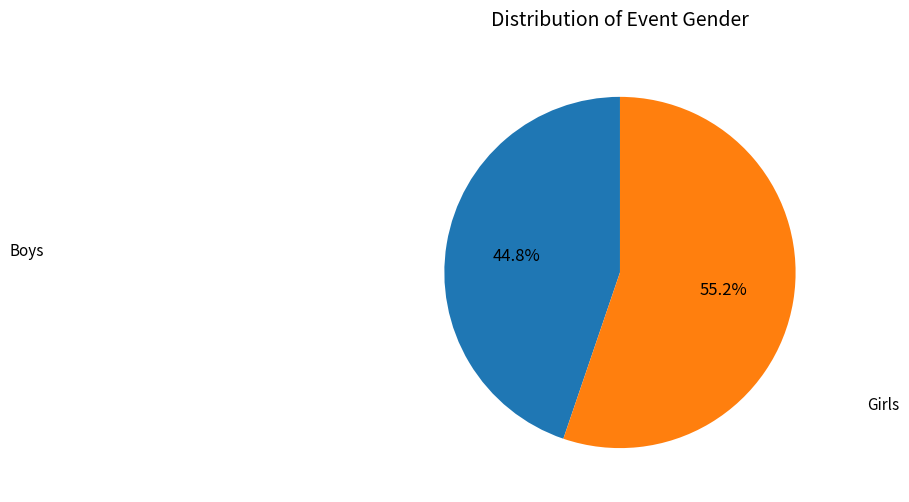

Is there any slice that represents more than half of the pie?

Yes